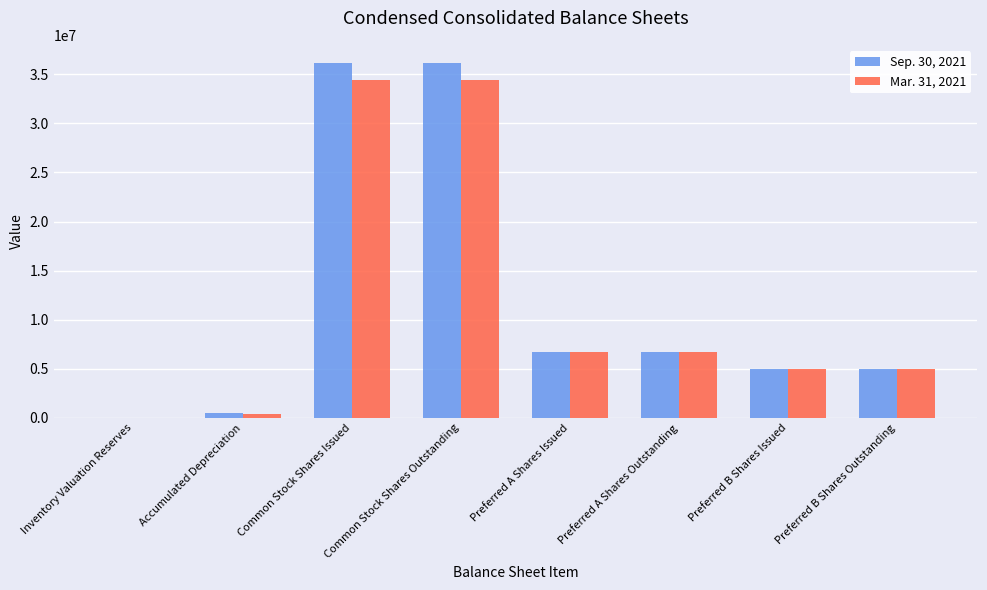

What is the sum of all Sep. 30, 2021 values?

96212839